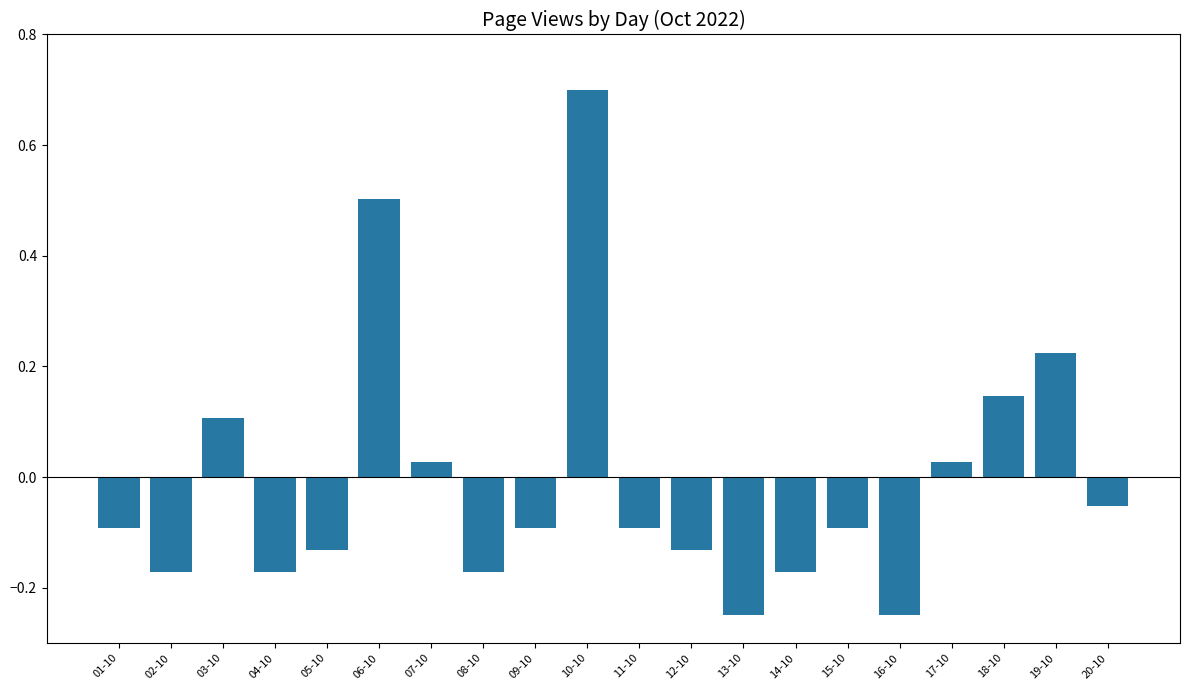

What is the sum of the values at 19-10 and 17-10?

0.3